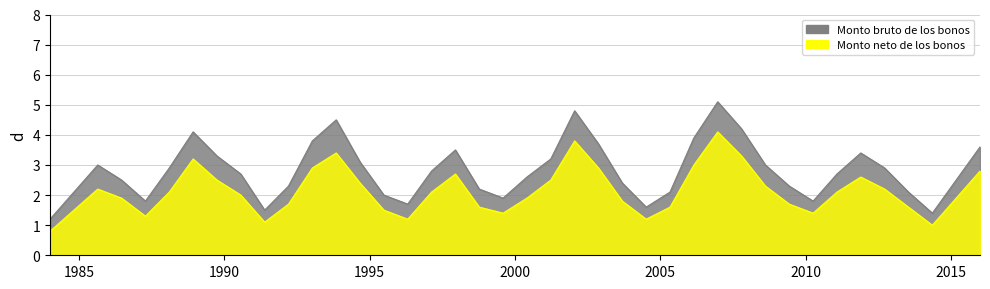

What is the difference between the Monto neto de los bonos values at 37 and 6?

0.5